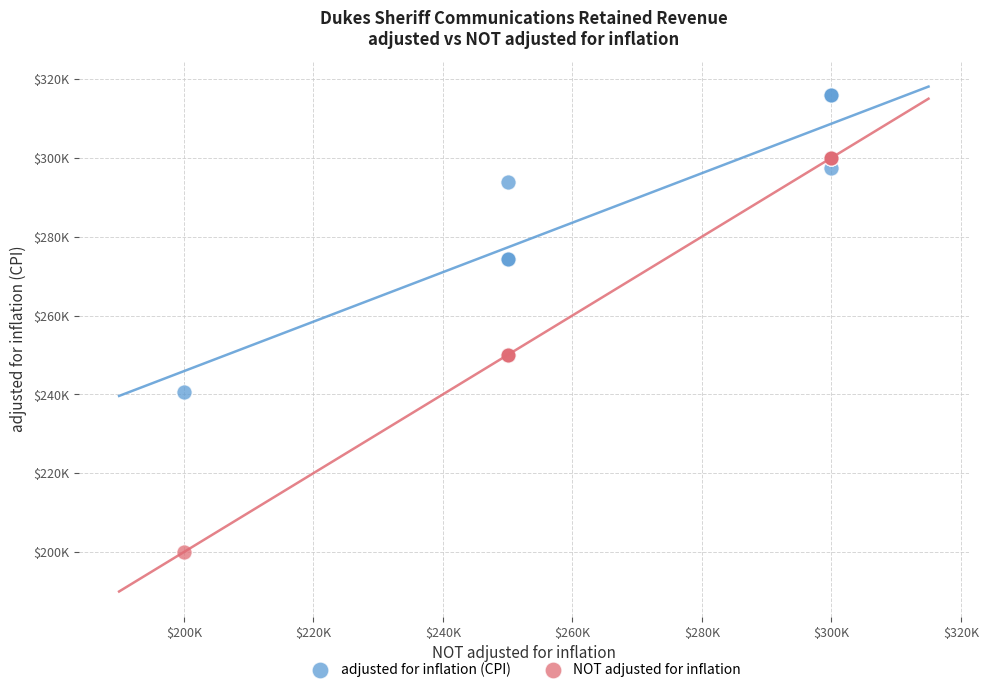

What are all the series names shown in the legend?

adjusted for inflation (CPI), NOT adjusted for inflation